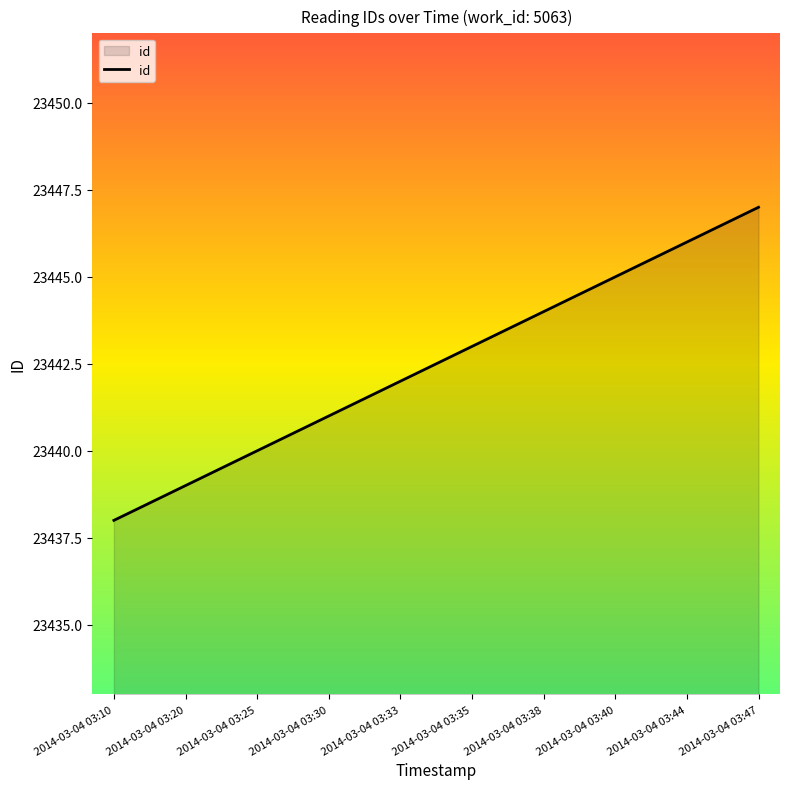

Reading left to right, list all the values displayed in this chart.

23438	23439	23440	23441	23442	23443	23444	23445	23446	23447